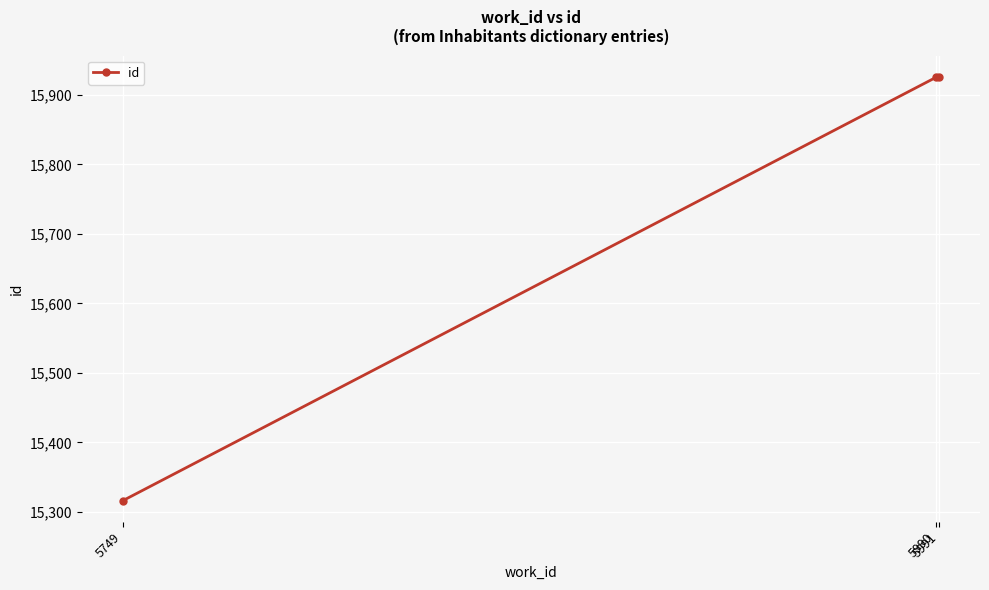

What is the change in value from 5749 to 5990?

+609